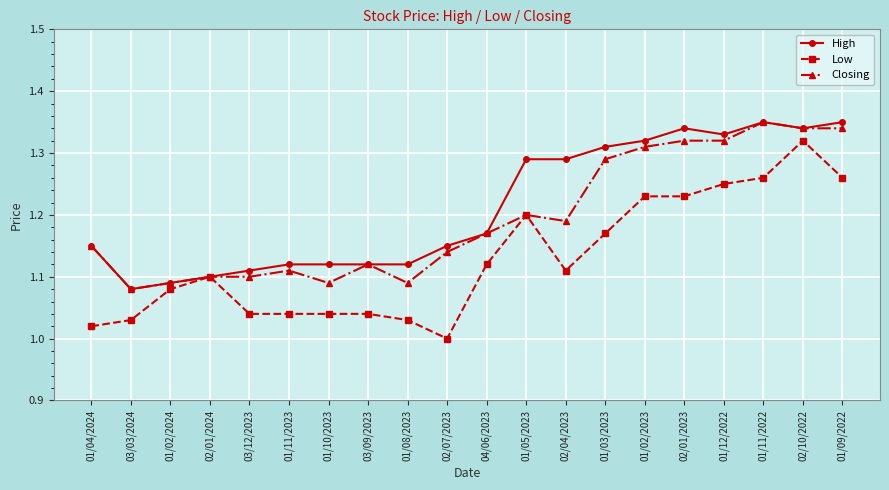

What is the sum of the Low values at 04/06/2023 and 02/04/2023?

2.2